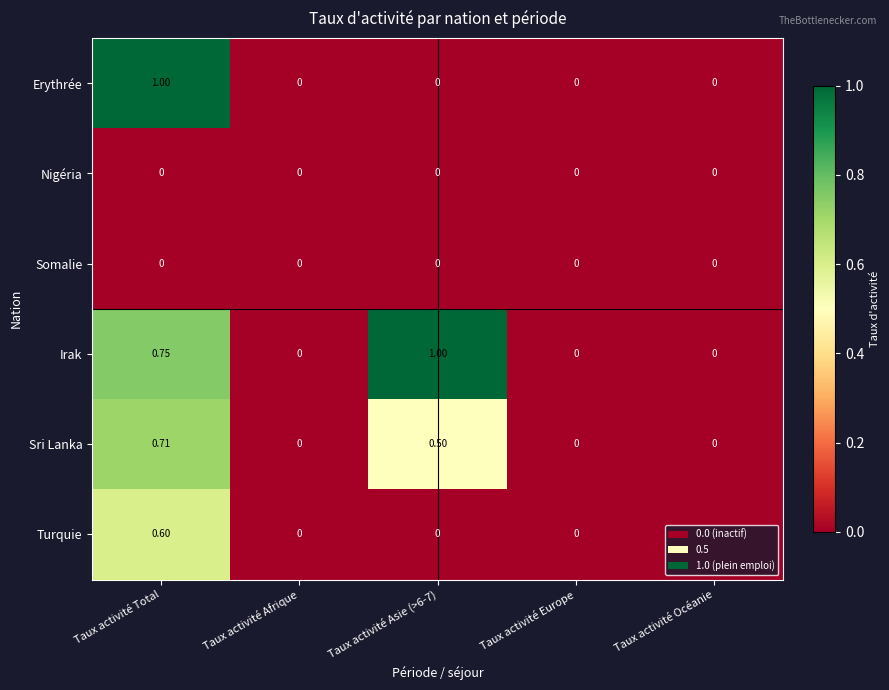

Which series has the largest total across all categories?

Irak